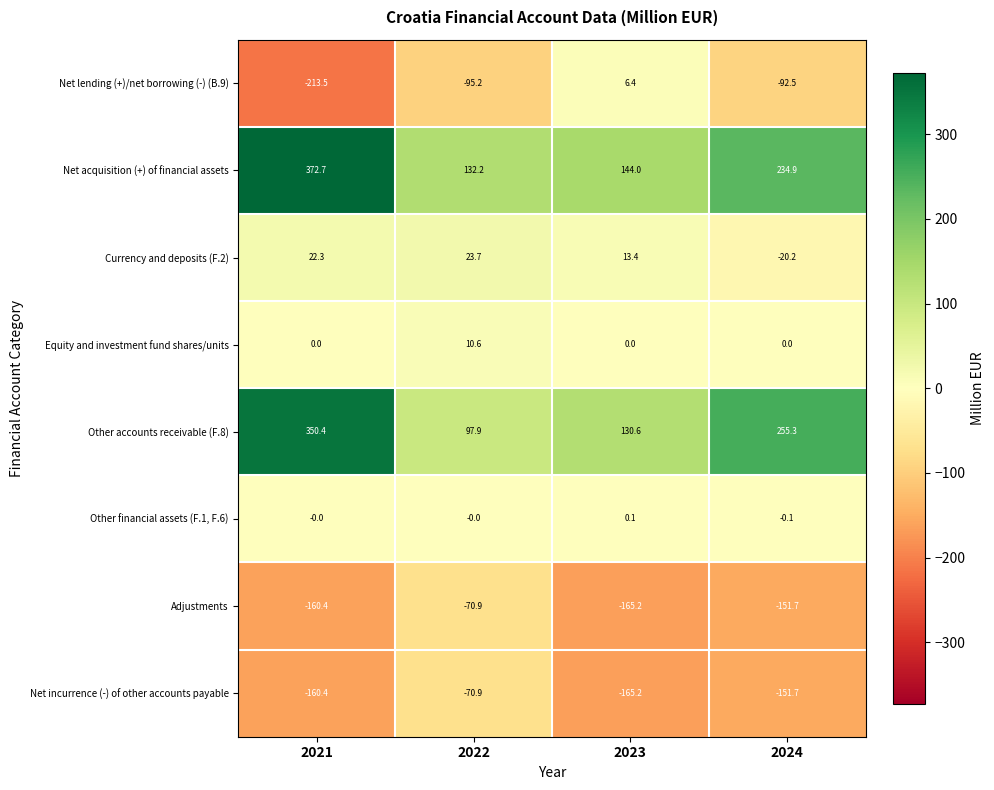

At which category is the sum across all series the highest?

2021